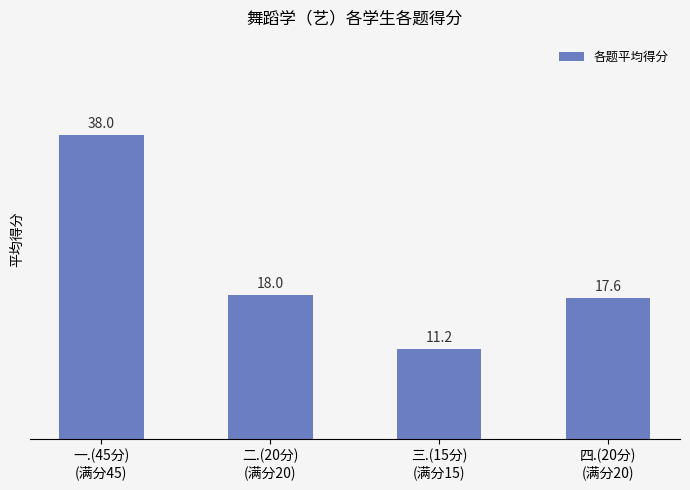

Between 一.(45分)
(满分45) and 四.(20分)
(满分20), which is larger?

一.(45分)
(满分45)